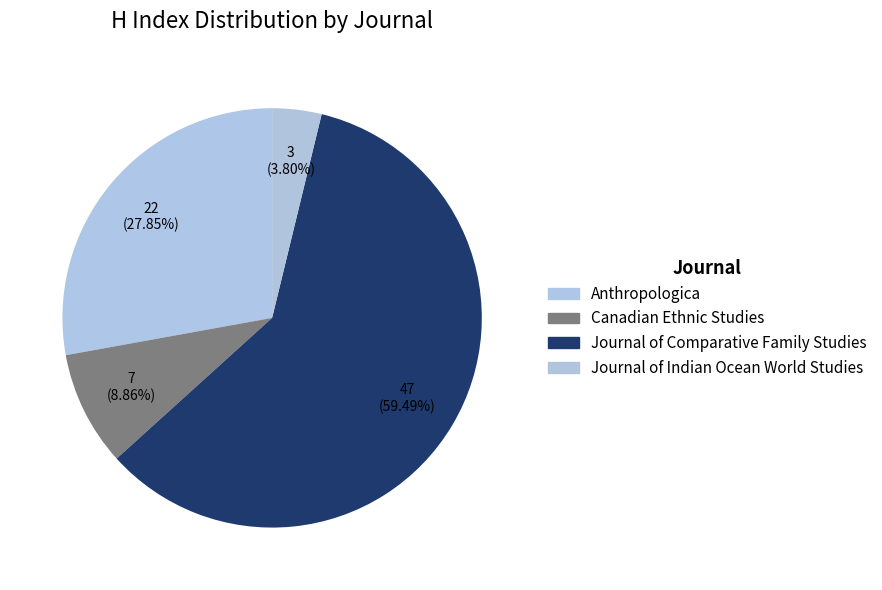

How many segments does this pie chart have?

4